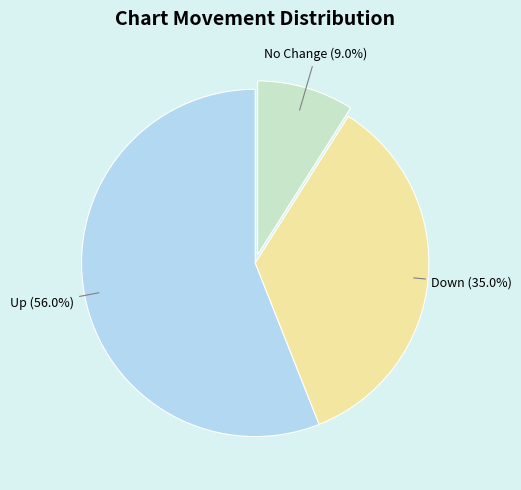

How many slices are in this pie chart?

3